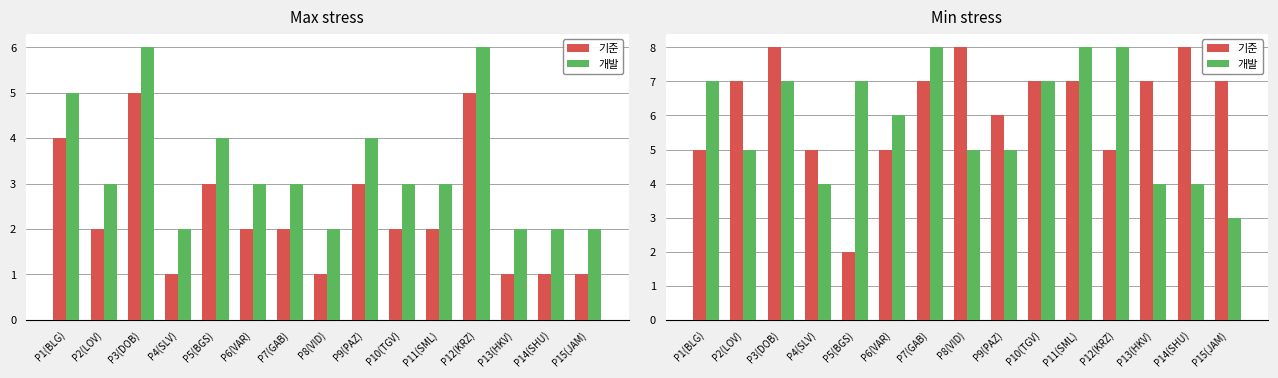

At which category does the chart reach its minimum across all series?

P5(BGS)